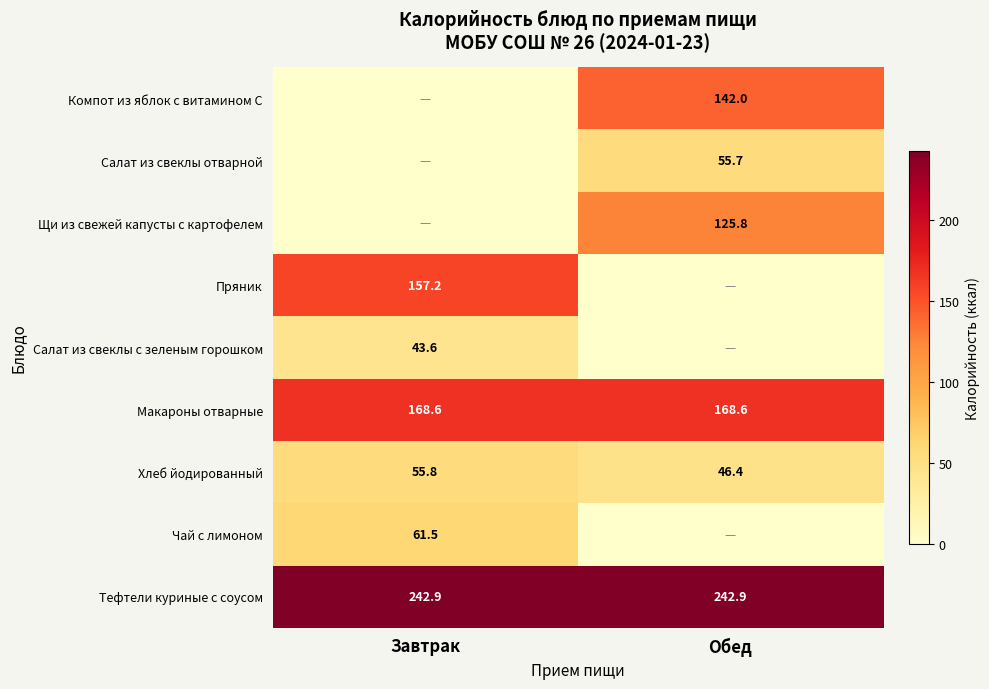

What is the lowest value of the Хлеб йодированный series?

46.4